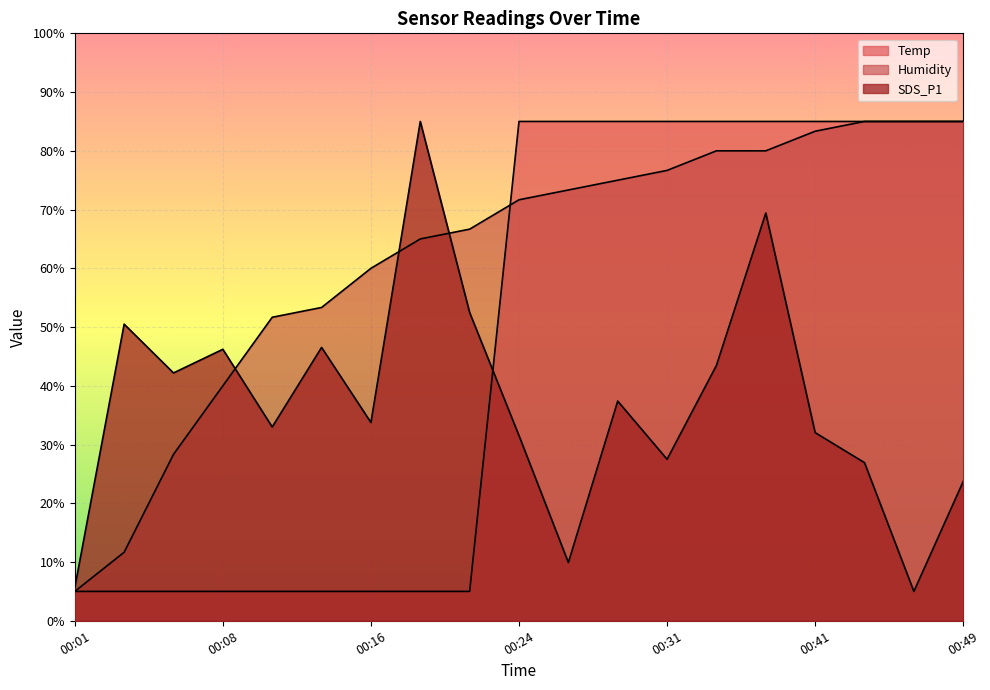

How many lines are shown in the chart?

3